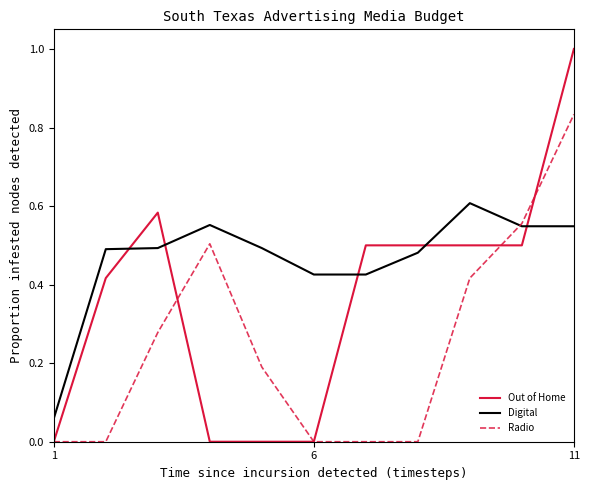

Rank the series by their average value, from highest to lowest.

Digital, Out of Home, Radio